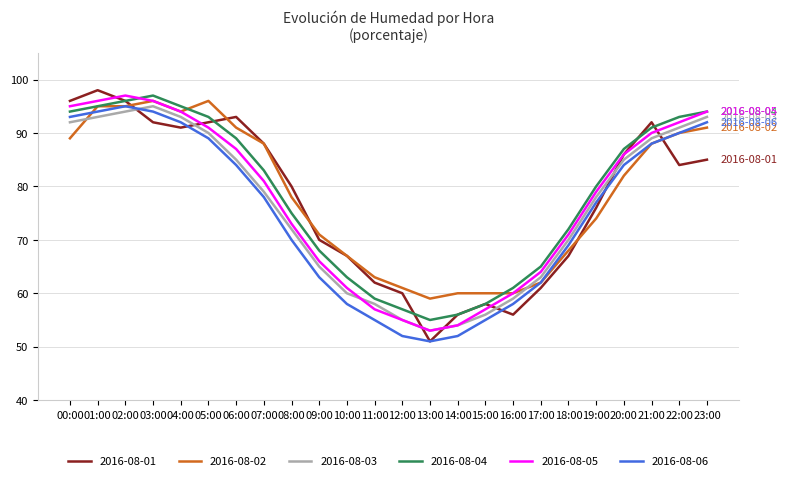

Does the chart have visible grid lines?

Yes